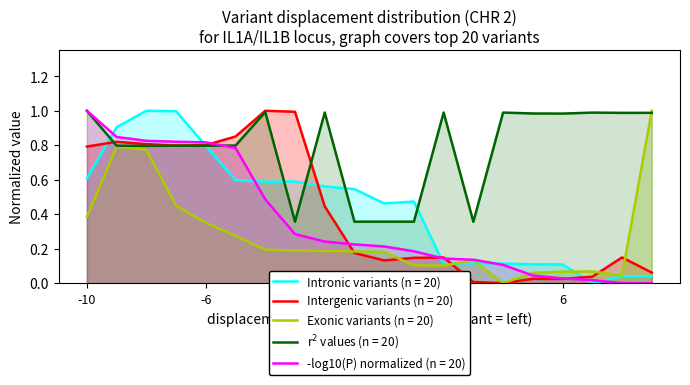

Is the value of Intronic variants (n = 20) at 6 greater than the value of Exonic variants (n = 20) at -2?

No